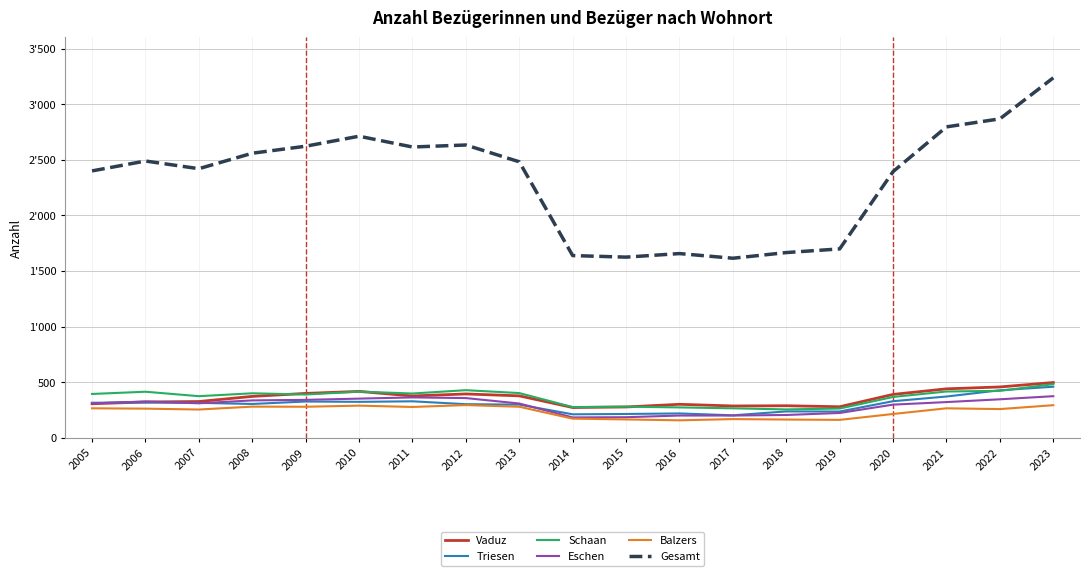

Is the value of Triesen at 2018 greater than the value of Eschen at 2012?

No